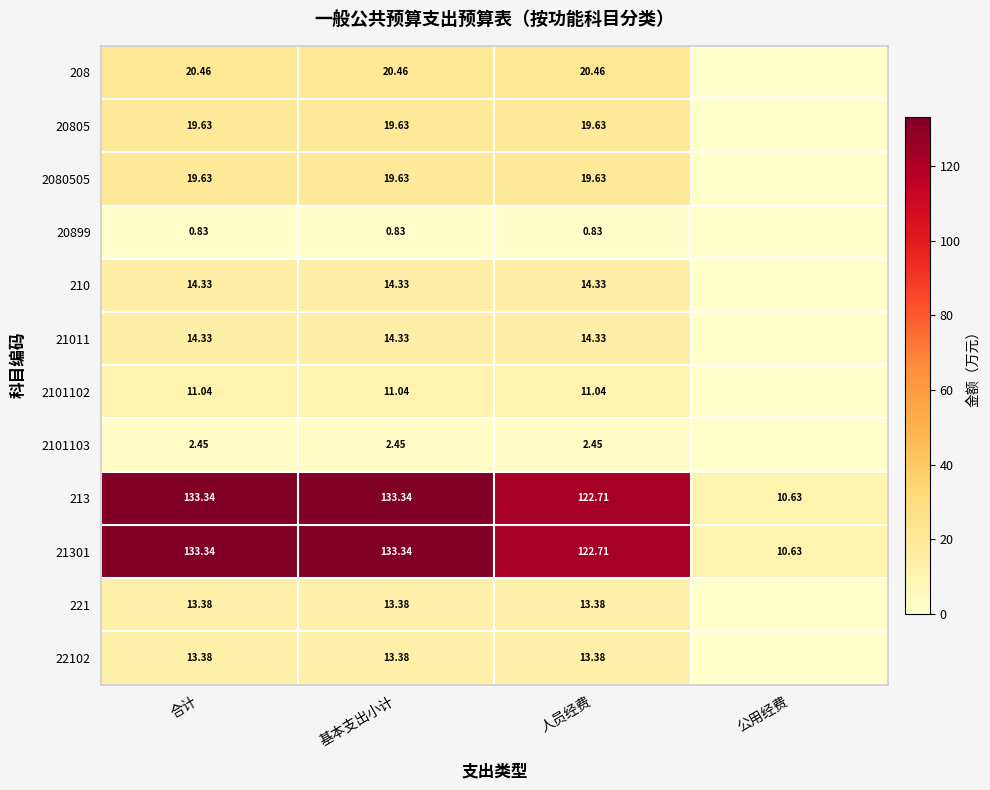

What is the sum of the 208 values at 基本支出小计 and 人员经费?

40.9